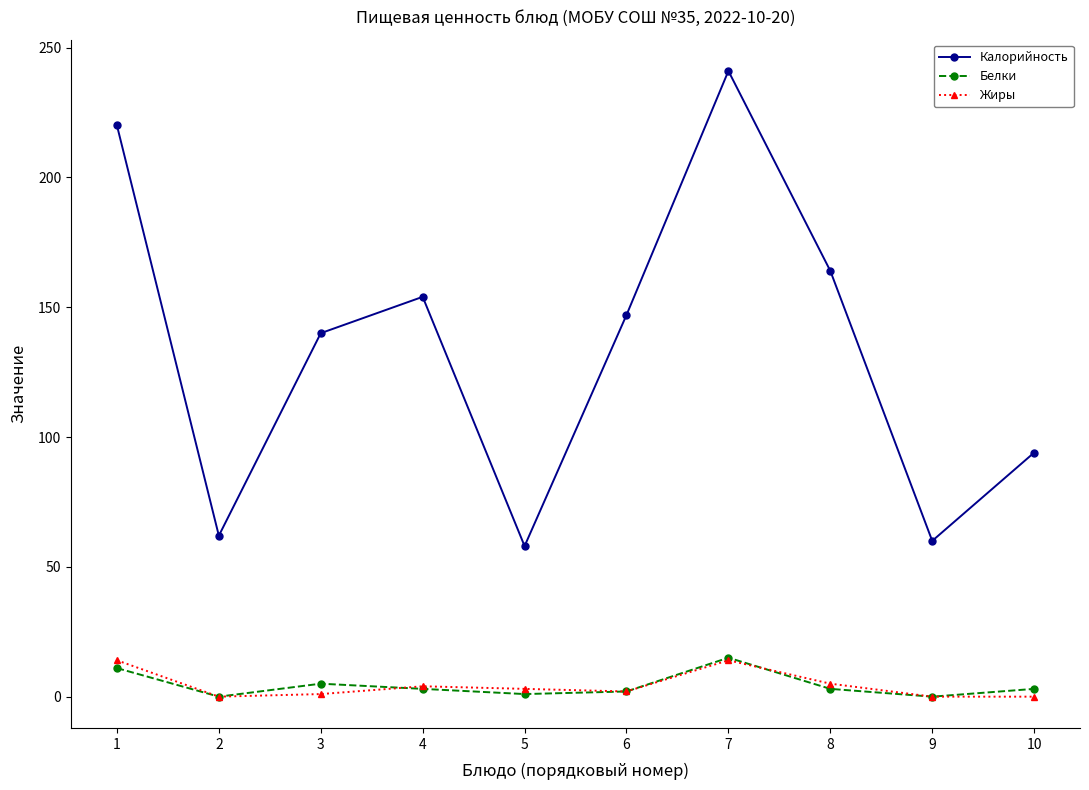

How many series are shown in this chart?

3